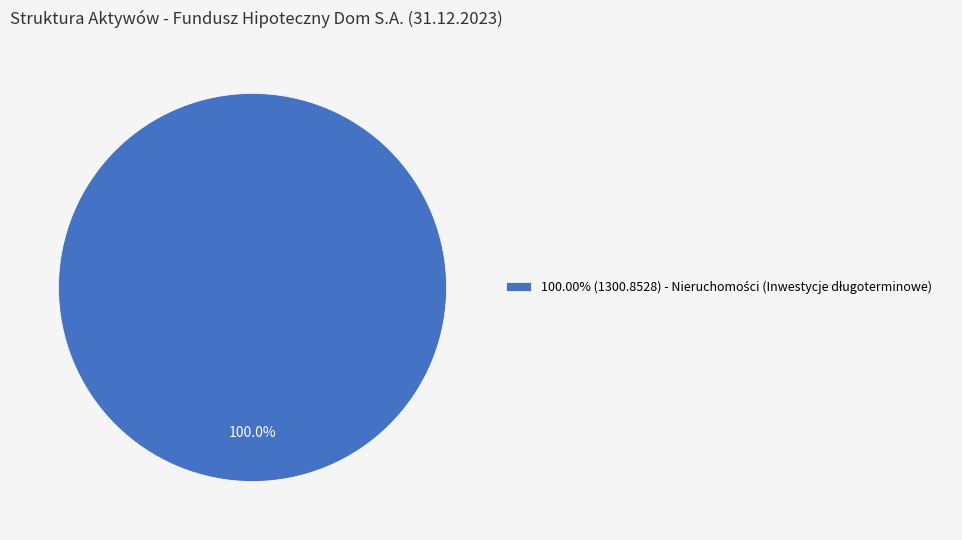

Is there any slice that represents more than half of the pie?

Yes